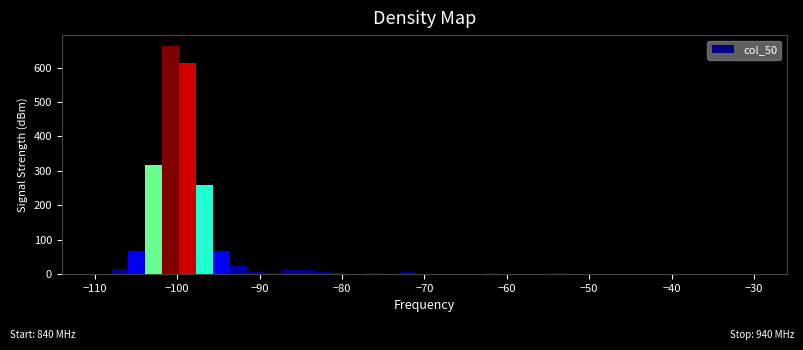

Around what value on the x-axis is the tallest bar? Give the approximate position of its centre, as read against the axis.

-101